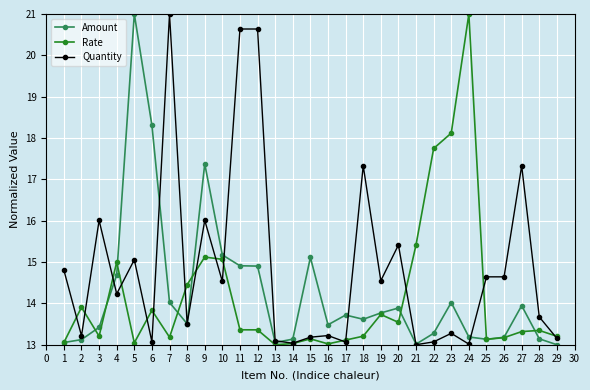

Is it true that Quantity equals 19.4 at 15?

False